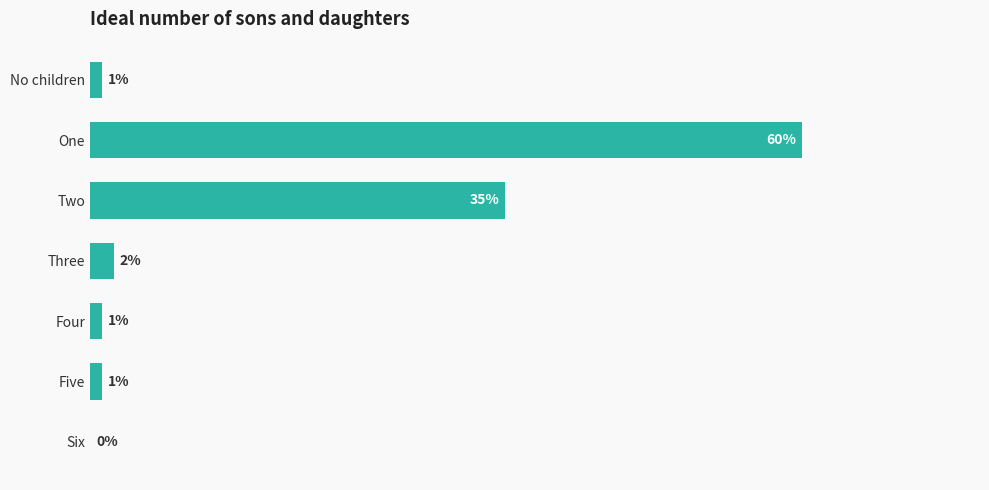

Which has a higher value, No children or One?

One